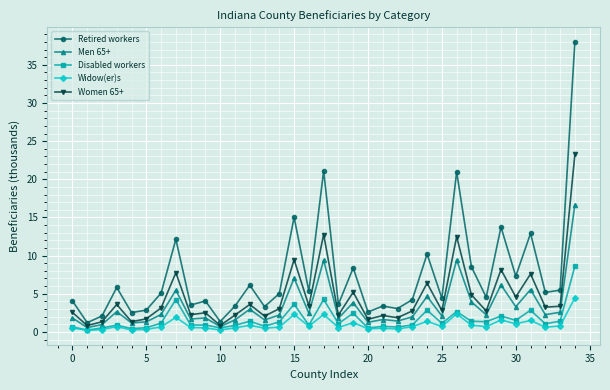

What is the value of the Men 65+ point at the 28th from the left?

3.9